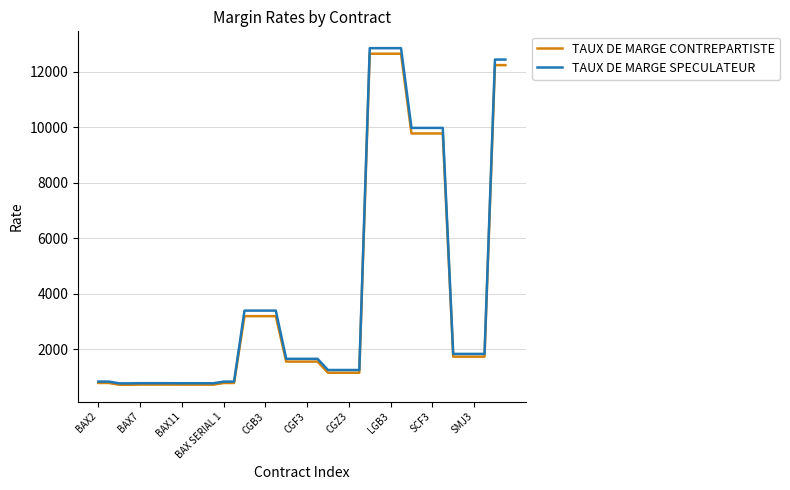

What is the difference between the maximum and minimum values in the TAUX DE MARGE SPECULATEUR series?

12076